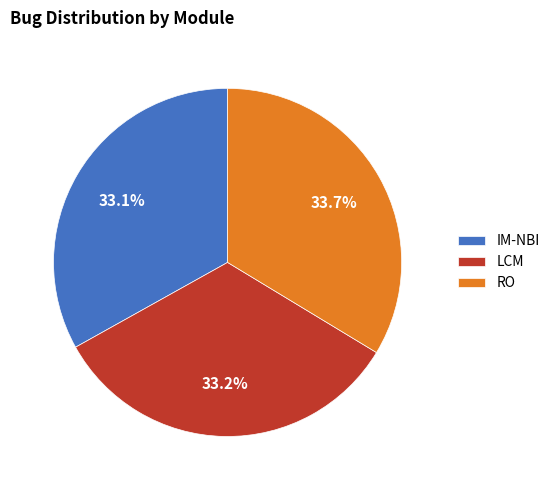

How many segments does this pie chart have?

3